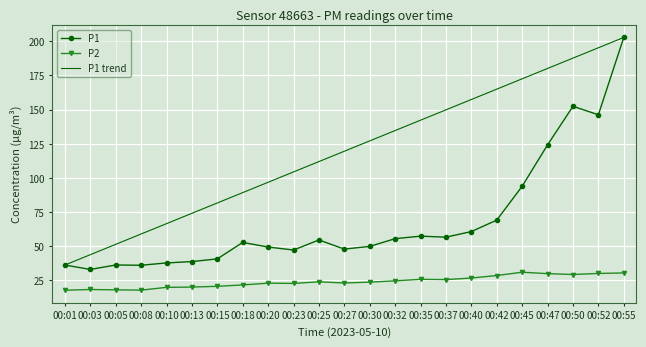

At which label is P2 closest to 24?

00:25